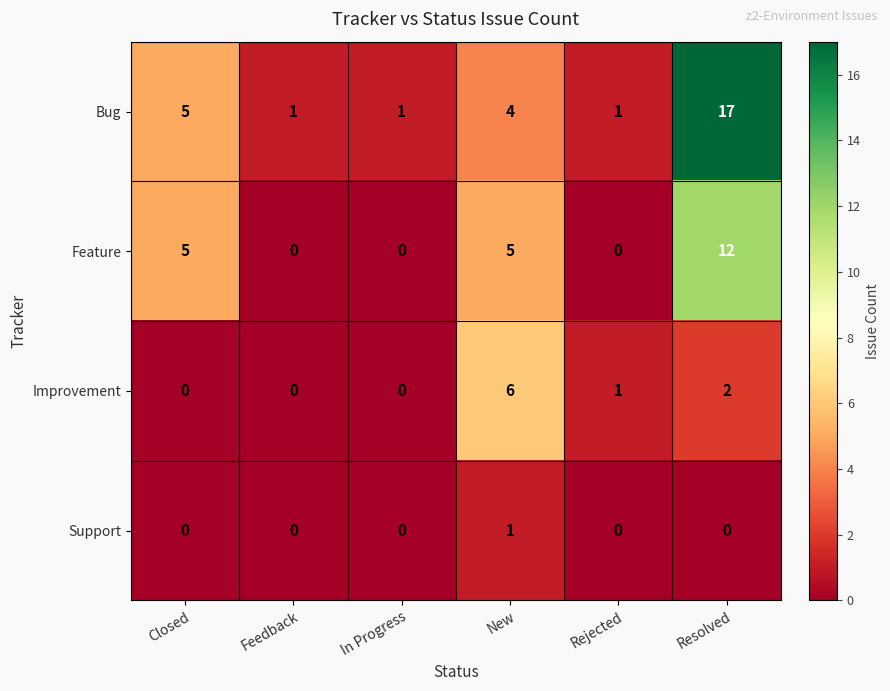

What is the sum of all Feature values?

22